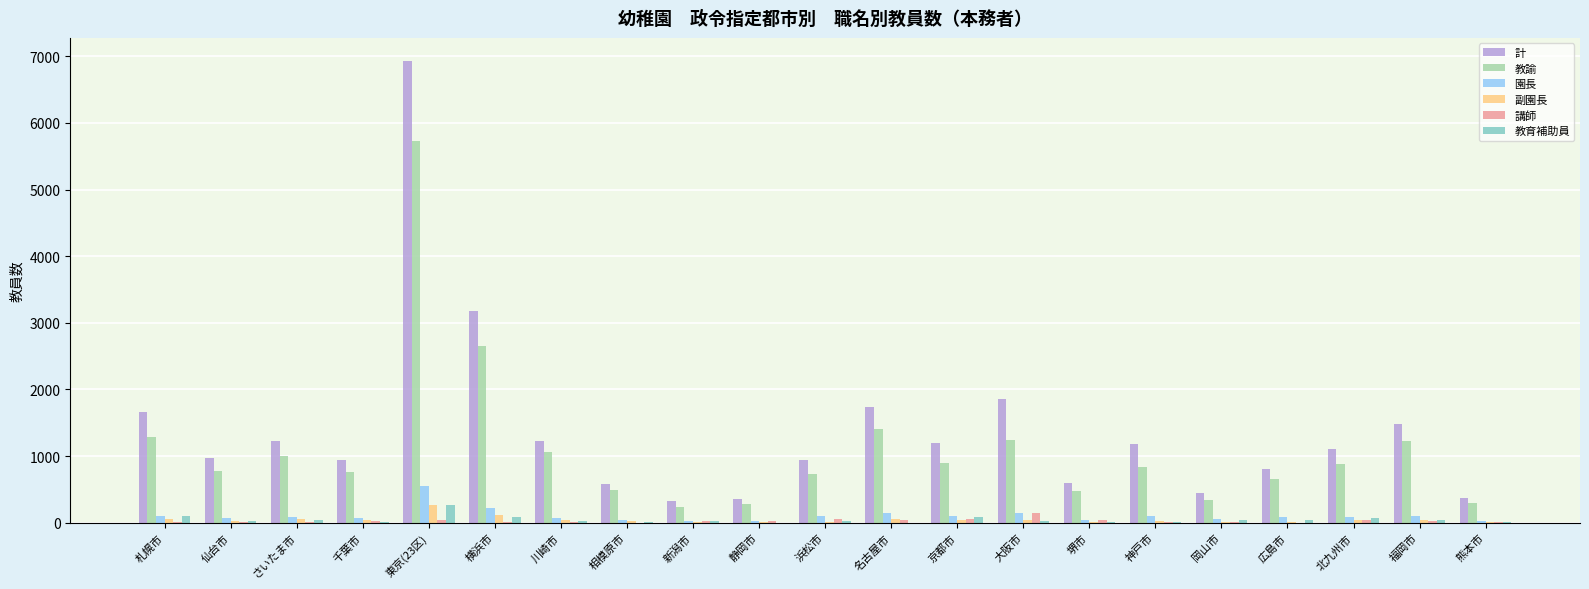

The 講師 series shows 33 at 福岡市. True or false?

True